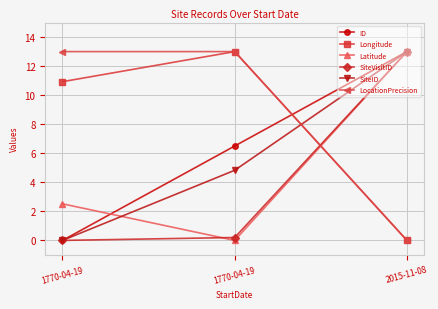

The value of LocationPrecision at 2015-11-08 is 0.0. True or false?

True